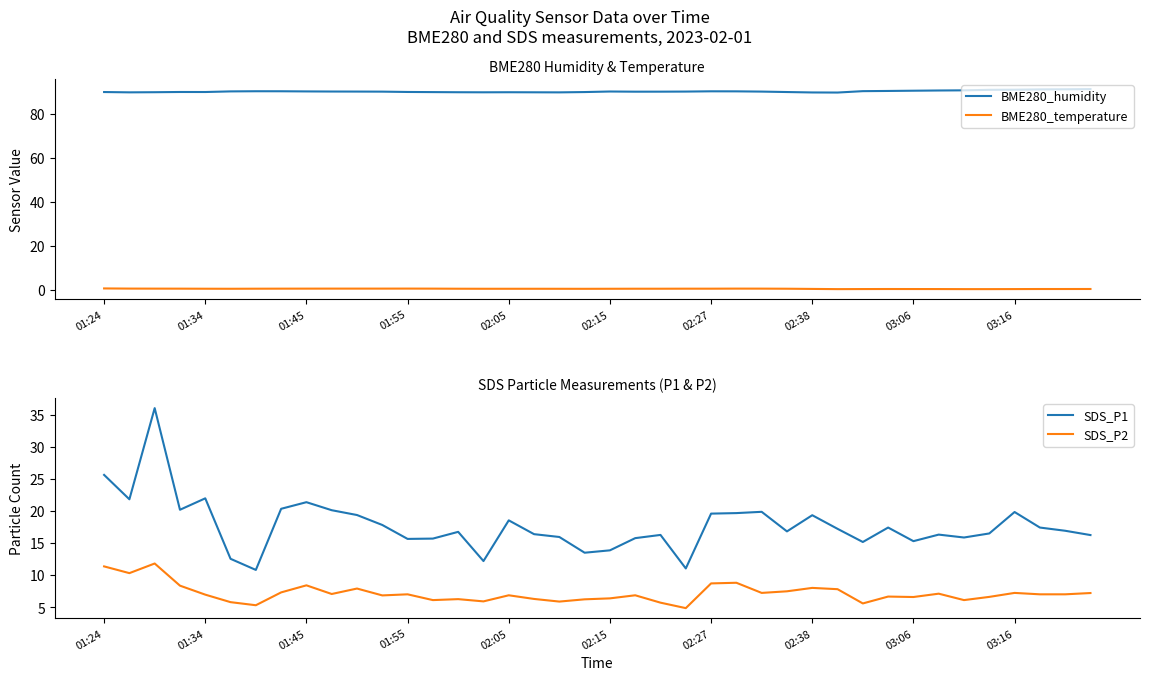

True or false: SDS_P2 and SDS_P1 cross at least once.

False